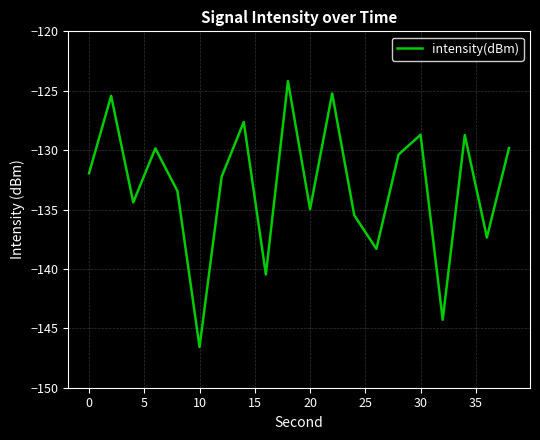

What is the difference between the maximum and minimum values?

22.4